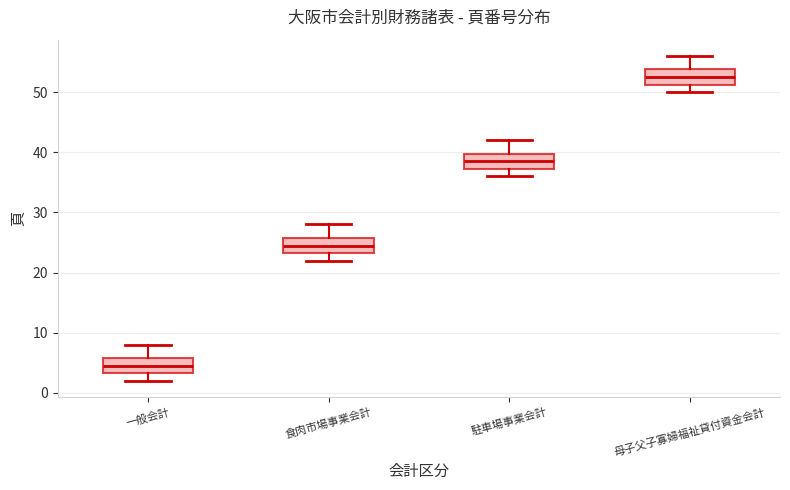

Which box has the lowest median line?

一般会計